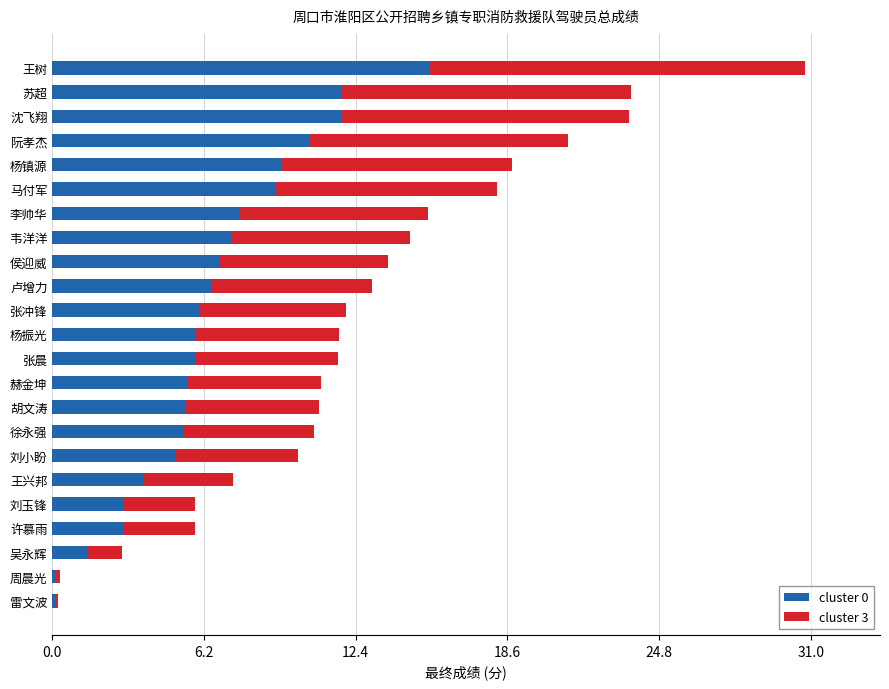

What is the average value of the cluster 0 series?

6.4